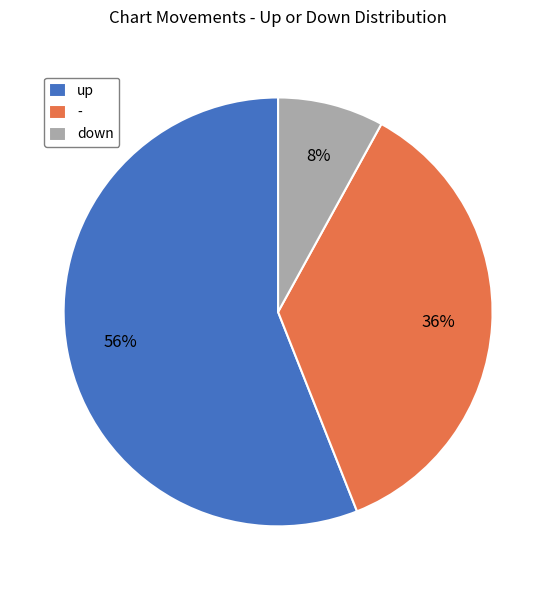

To the nearest percent, what is the difference between the down and up slice percentages?

48%